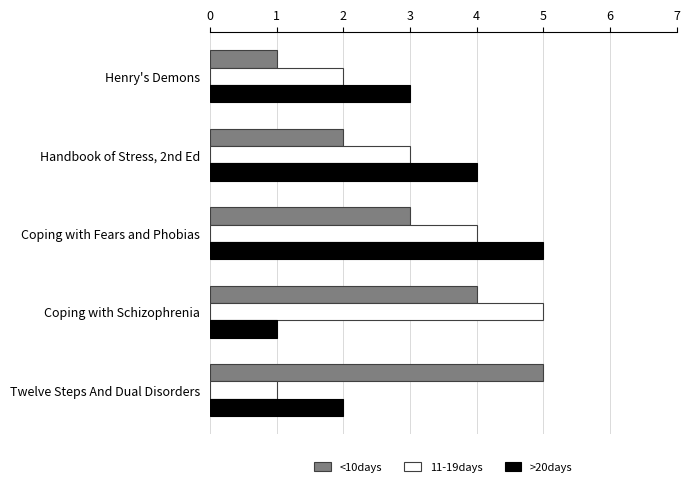

What is the average value of the >20days series?

3